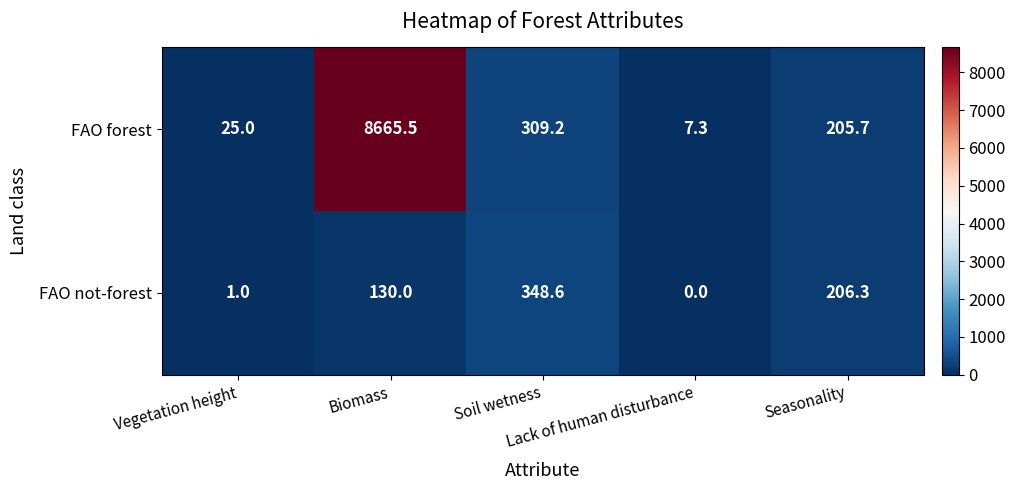

At how many categories does at least one series exceed 6578?

1